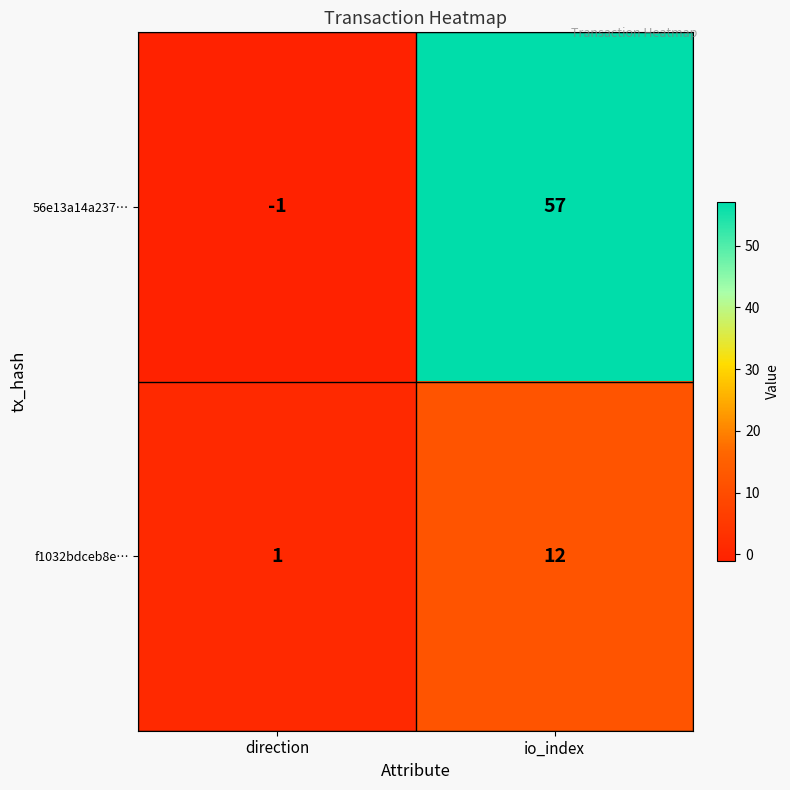

How many values in 56e13a14a237… are above zero?

1